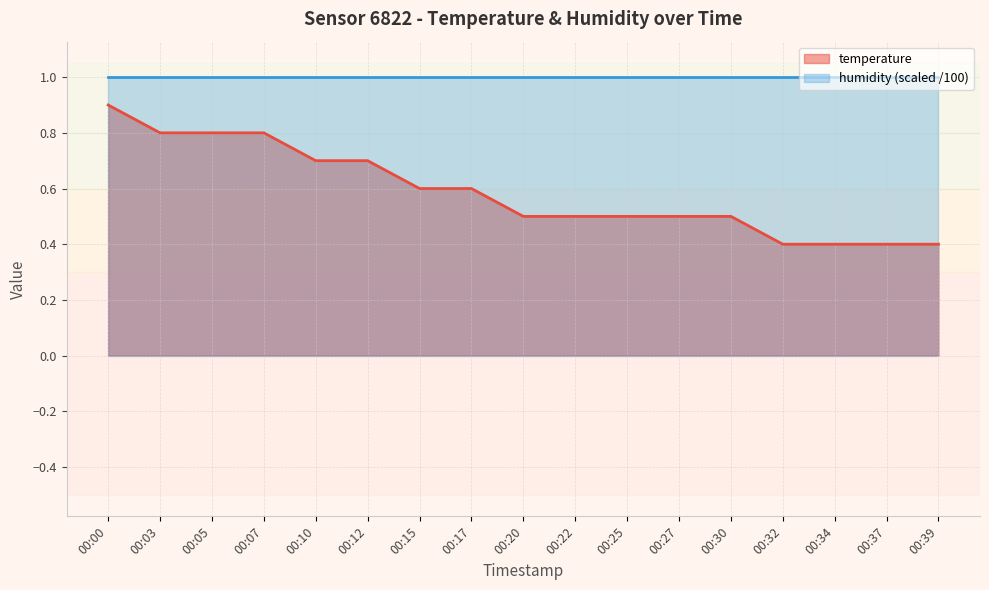

Count the number of data series in this chart.

2